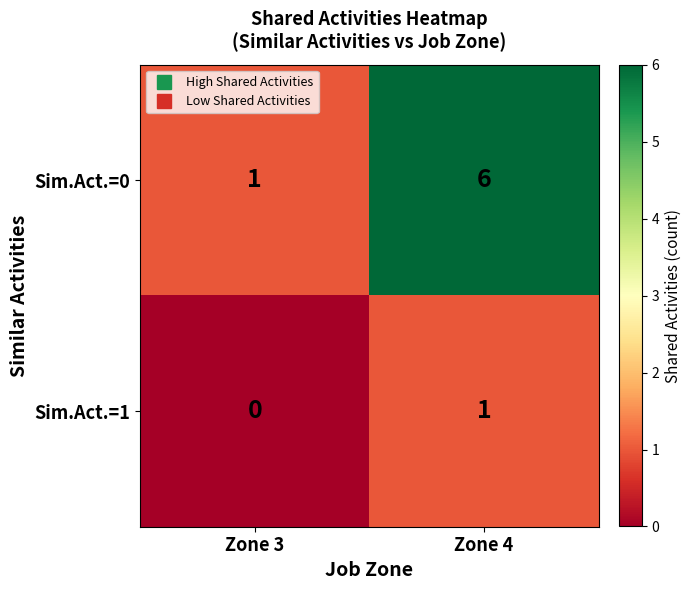

Rank the series at Zone 4 from lowest to highest value.

Sim.Act.=1, Sim.Act.=0